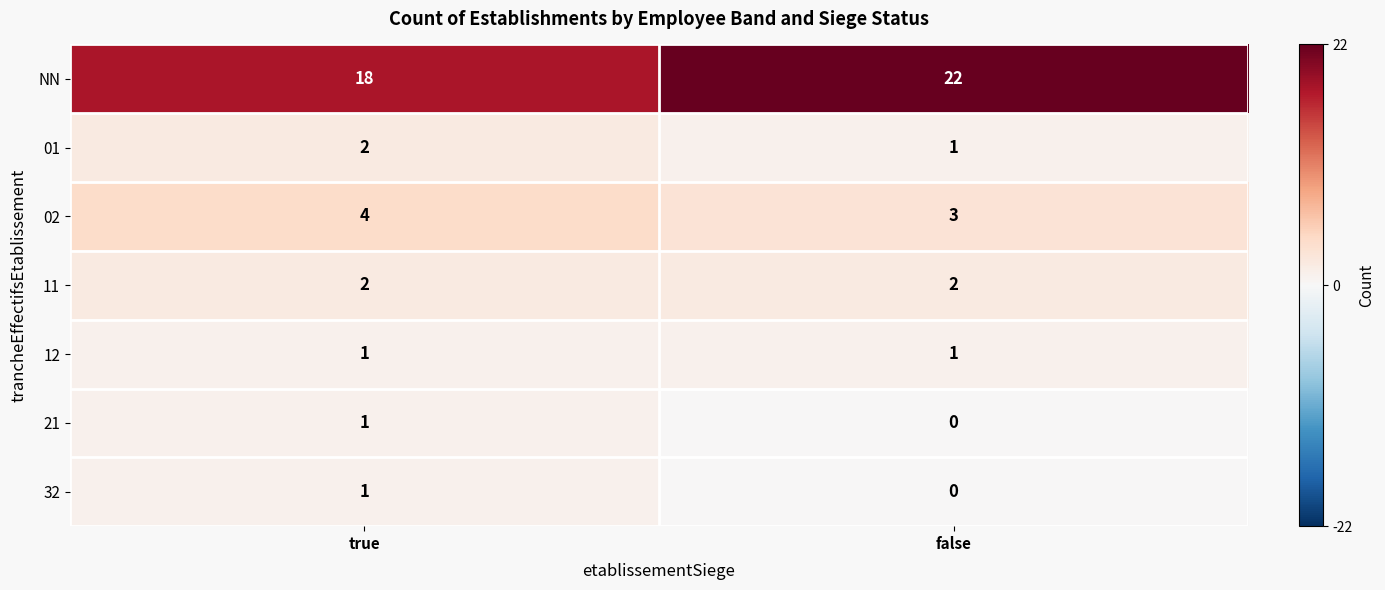

Where is 02 nearest to the value 3?

false